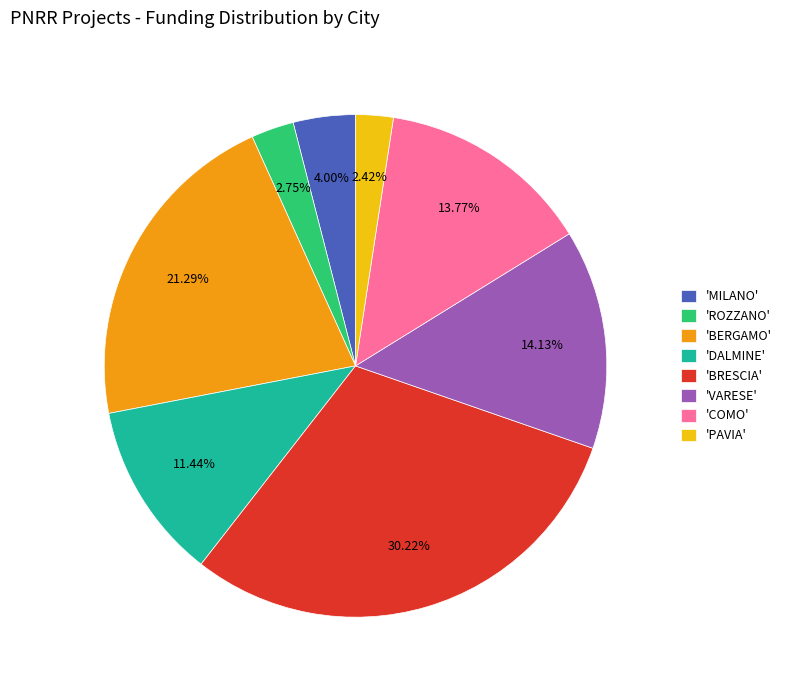

Does 'BERGAMO' represent more than half of the total?

No